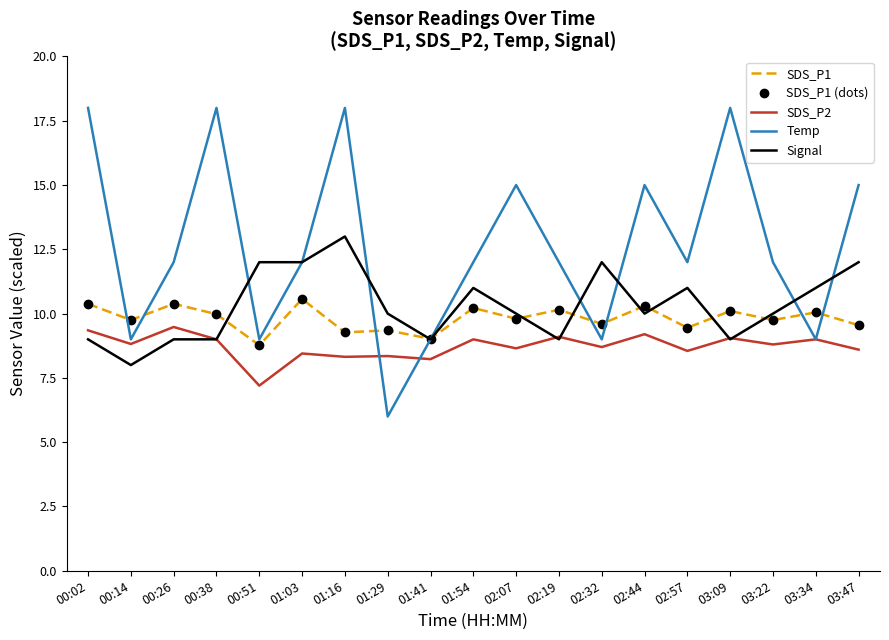

What is the total value across all series at 02:57?

50.4